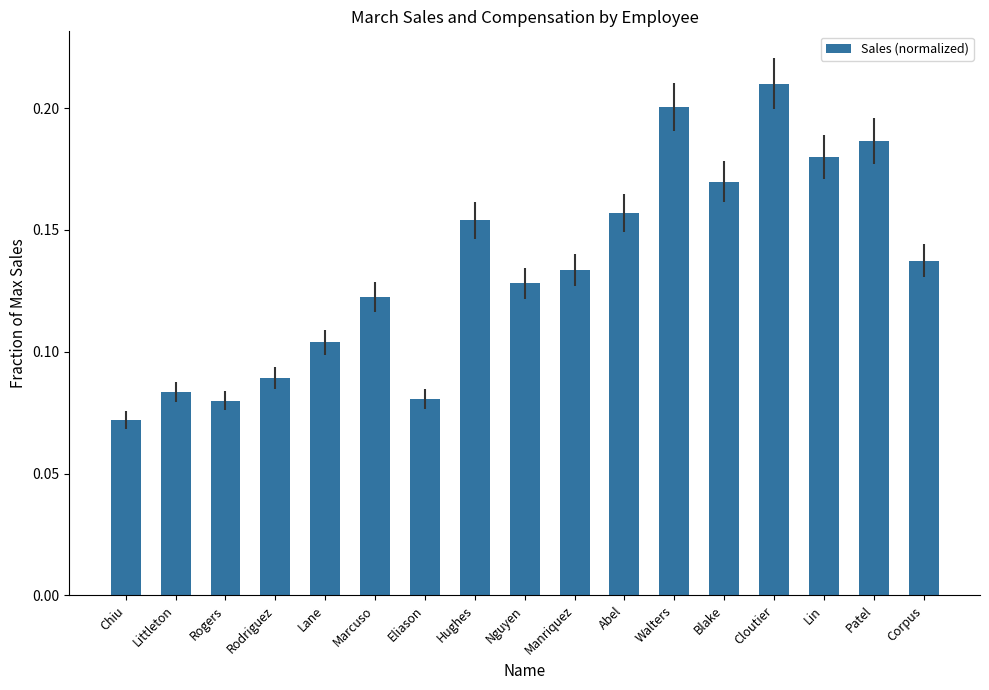

Which category has the highest value across all series?

Cloutier